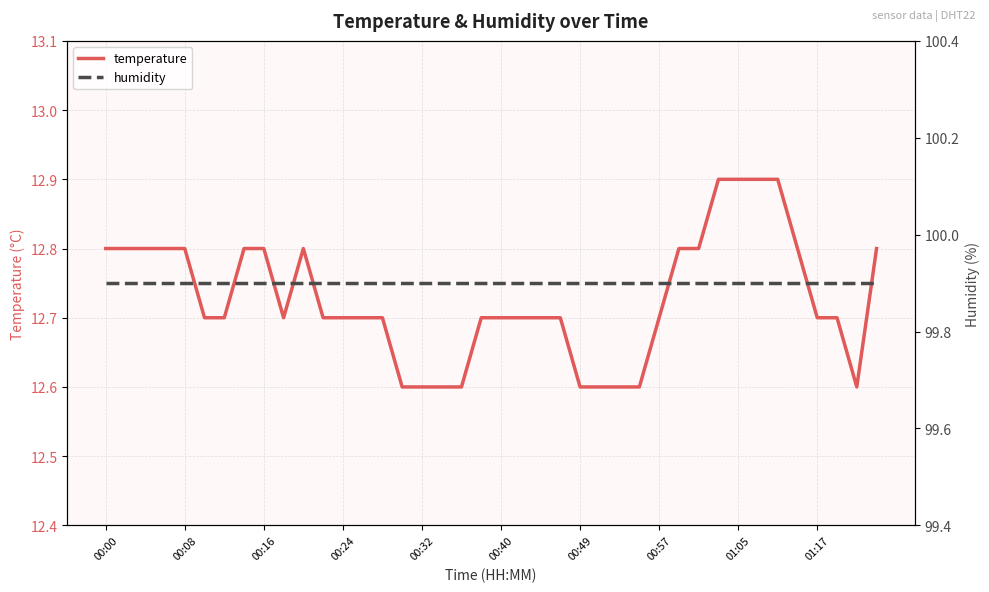

Is it true that humidity equals 99.9 at 11?

True